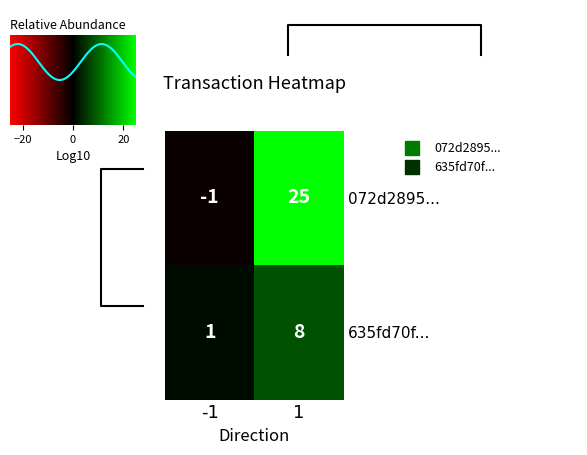

What is the lowest value of the 072d2895... series?

-1